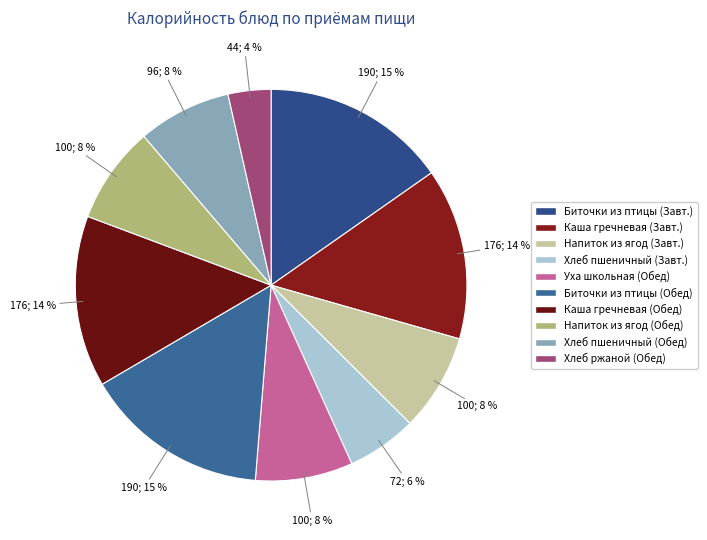

Which slice is the smallest?

Хлеб ржаной (Обед)